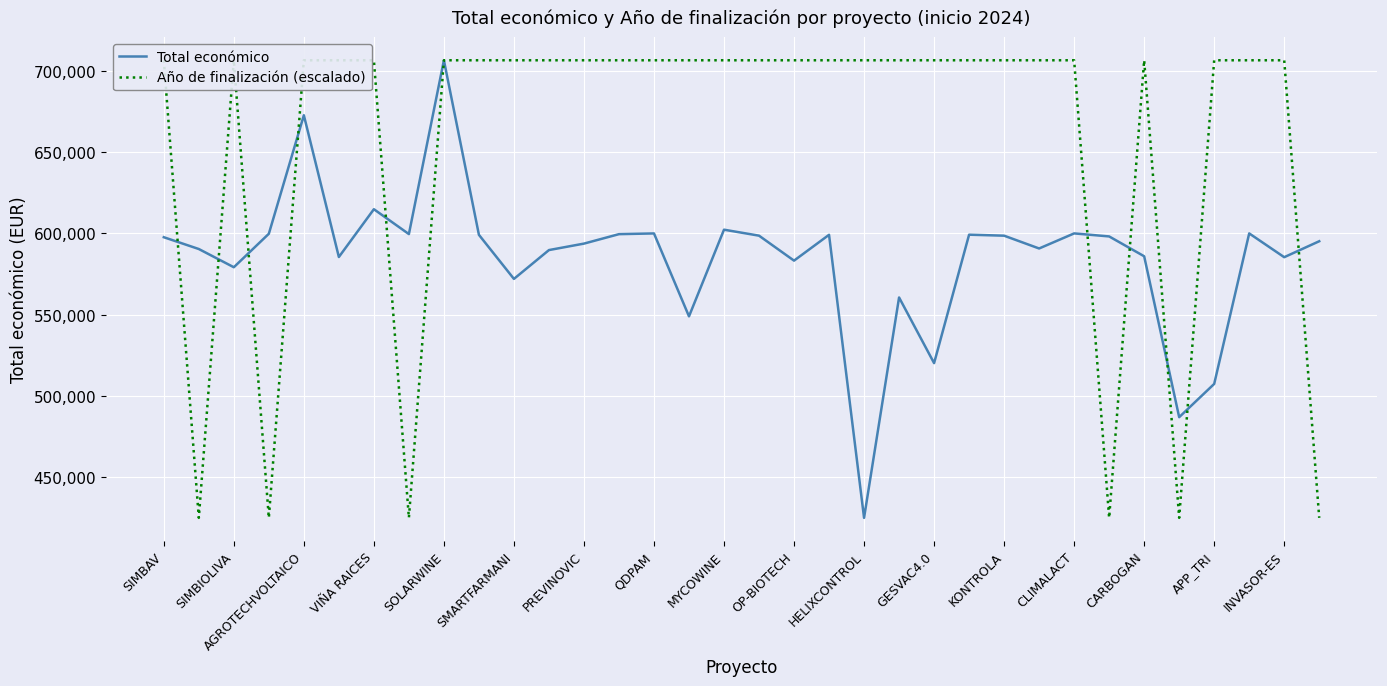

The value of Total económico at SIMBIOLIVA is 579152. True or false?

True